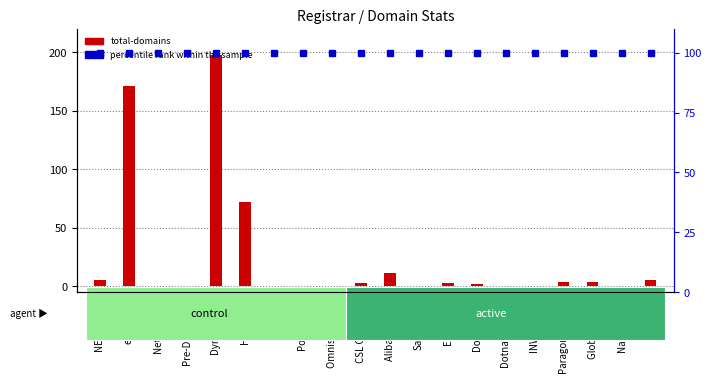

The value of total-domains at Omnis Network is 0. True or false?

True